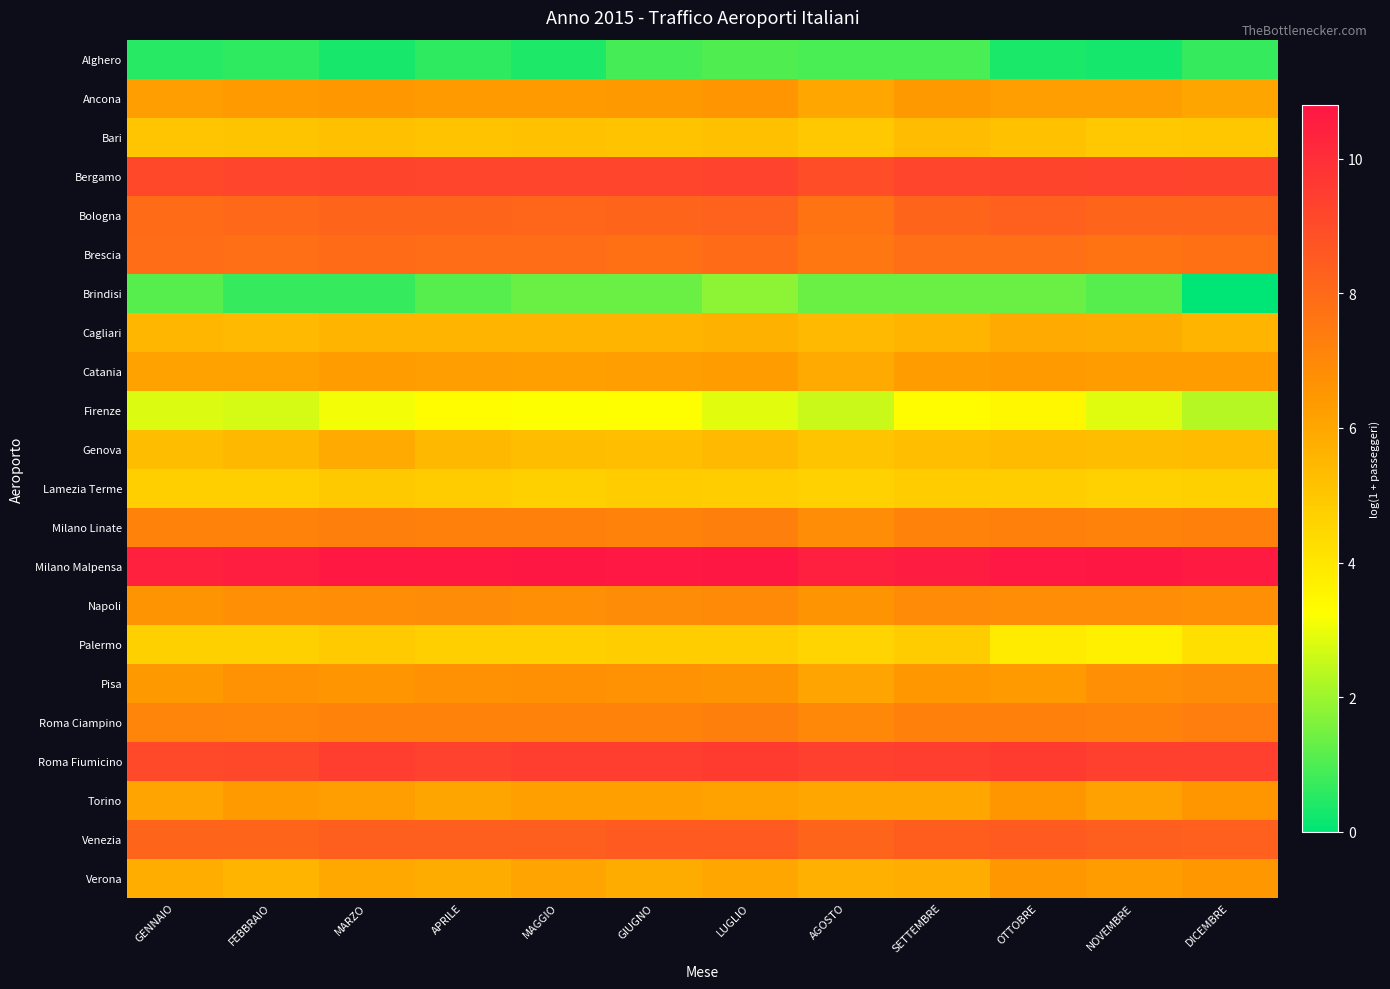

Which label corresponds to the smallest value in the chart?

DICEMBRE